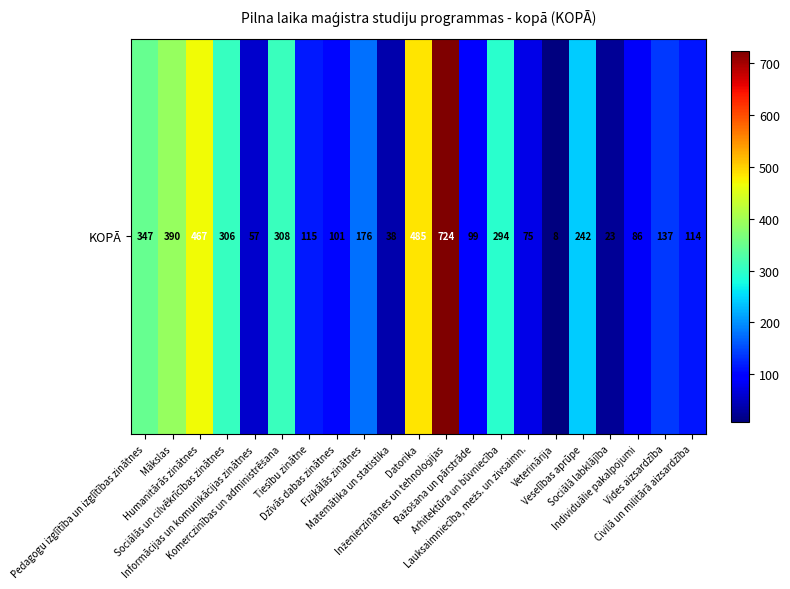

Which label corresponds to the smallest value in the chart?

Veterinārija